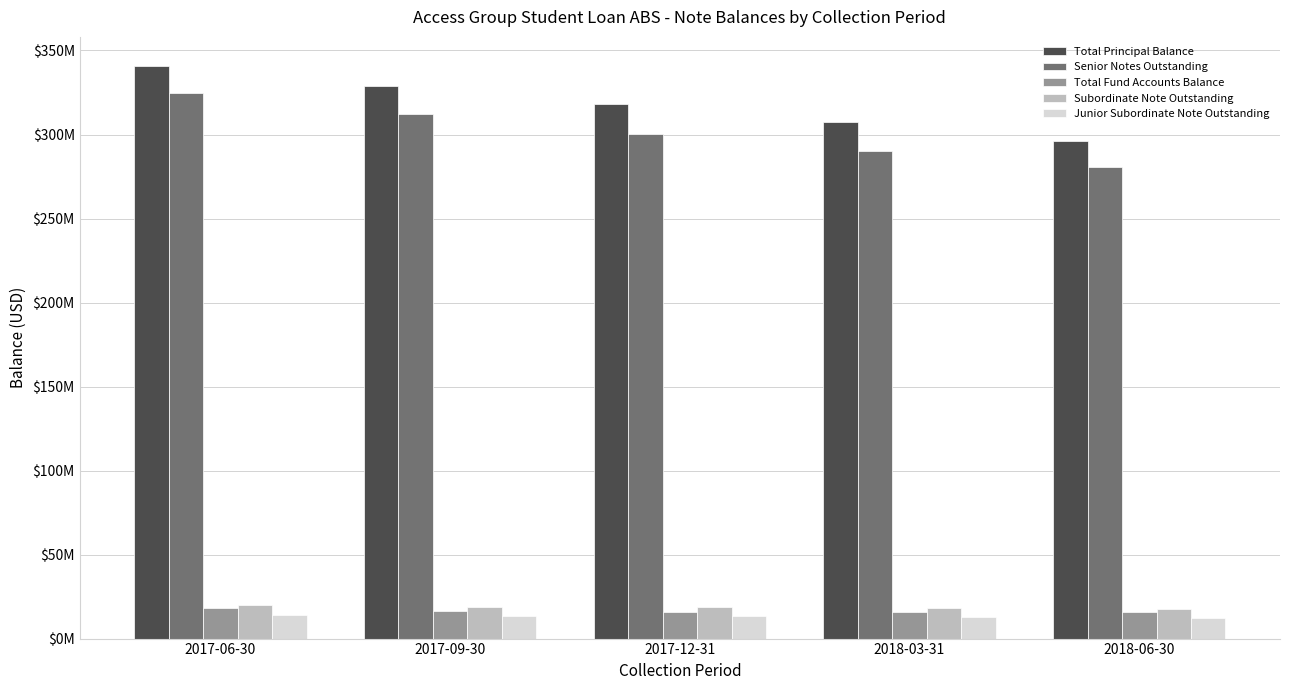

The Senior Notes Outstanding series shows 324631717.7 at 2017-06-30. True or false?

True